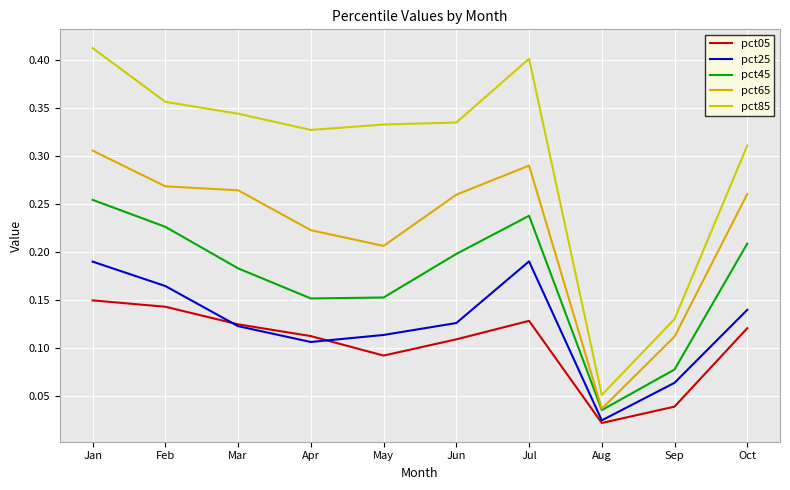

What are all the series names shown in the legend?

pct05, pct25, pct45, pct65, pct85